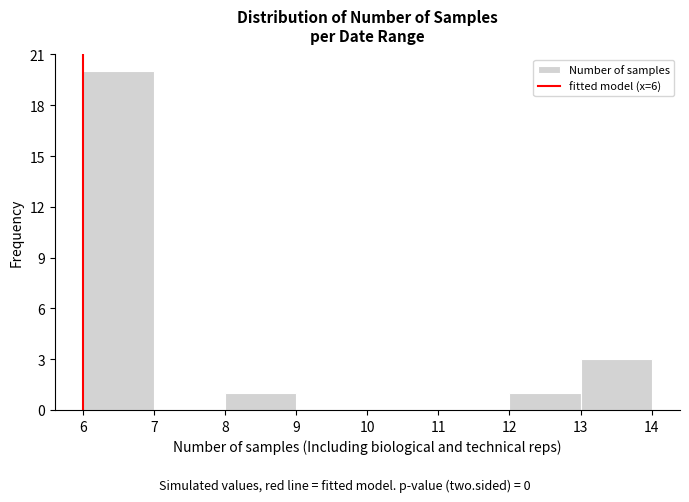

Reading left to right, list every bar in this chart as the range it spans on the x-axis followed by its height. The values are not printed on the chart, so give them approximately, as read against the axis.

6 to 7: 20
7 to 8: 0
8 to 9: 1
9 to 10: 0
10 to 11: 0
11 to 12: 0
12 to 13: 1
13 to 14: 3